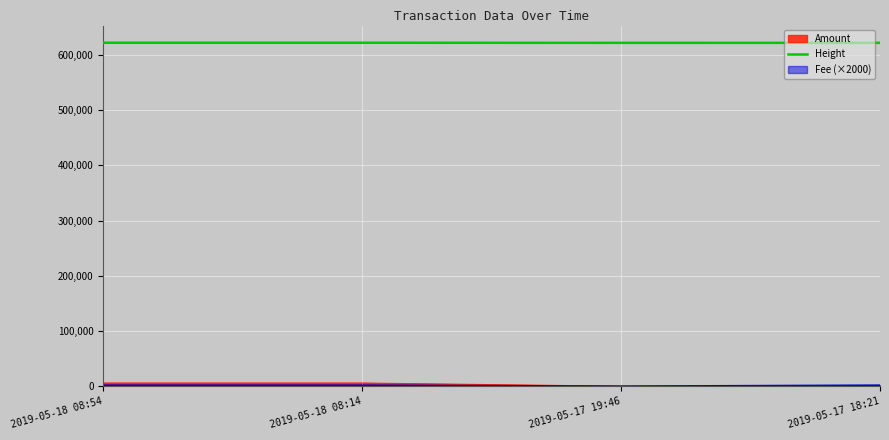

What is the label of the 1st point from the left?

2019-05-18 08:54